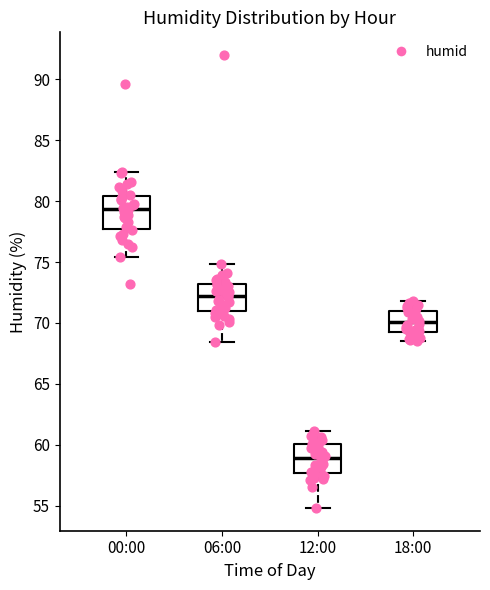

Reading left to right, read every box against the y-axis: the position of its median line, the range the box covers, and the ends of its whiskers. The values are not printed on the chart, so give them approximately, as read against the axis.

00:00: median 79.5, box 77.5 to 80.5, whiskers 75.5 to 82.5
06:00: median 72.0, box 71.0 to 73.0, whiskers 68.5 to 75.0
12:00: median 59.0, box 57.5 to 60.0, whiskers 55.0 to 61.0
18:00: median 70.0, box 69.0 to 71.0, whiskers 68.5 to 72.0